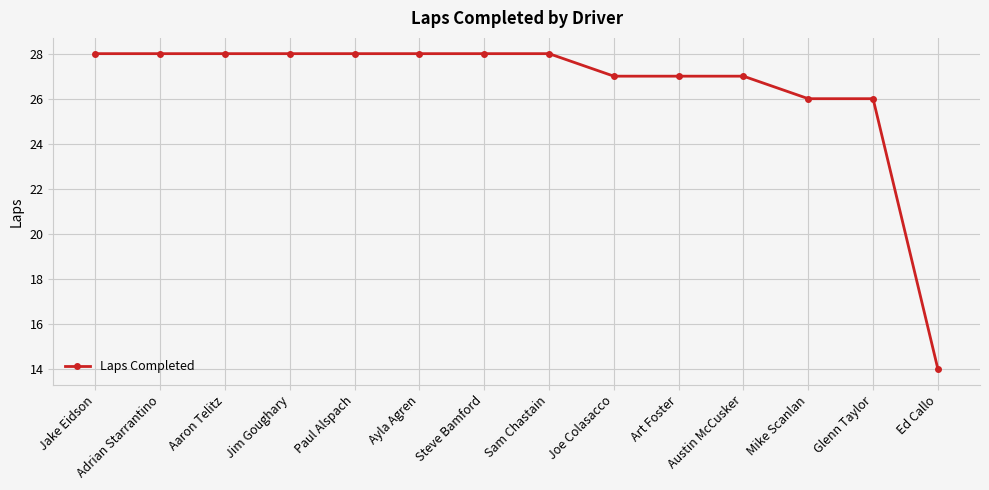

What is the label of the 11th point from the left?

Austin McCusker